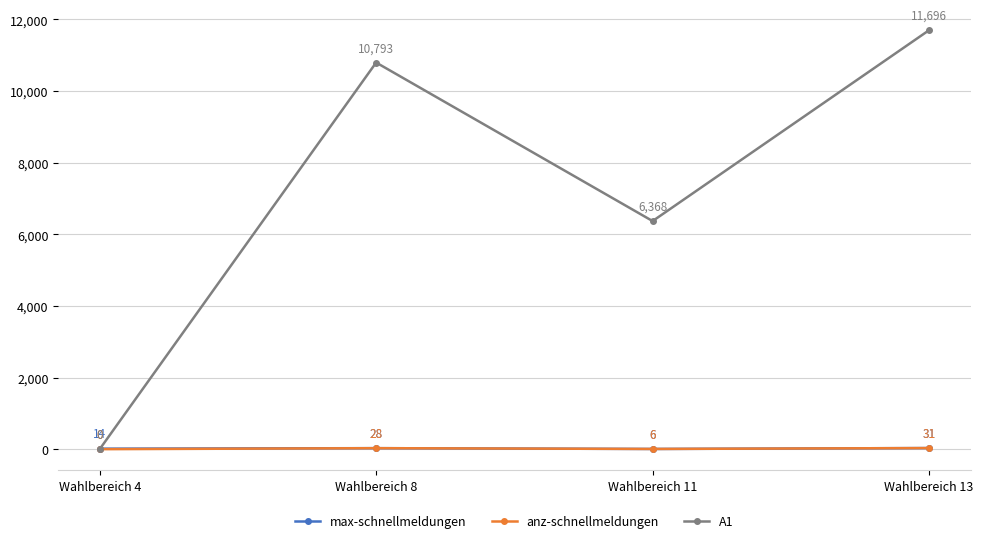

Reading right to left, list all the values displayed in this chart.

max-schnellmeldungen: Wahlbereich 13=31	Wahlbereich 11=6	Wahlbereich 8=28	Wahlbereich 4=14
anz-schnellmeldungen: Wahlbereich 13=31	Wahlbereich 11=6	Wahlbereich 8=28	Wahlbereich 4=0
A1: Wahlbereich 13=11696	Wahlbereich 11=6368	Wahlbereich 8=10793	Wahlbereich 4=0